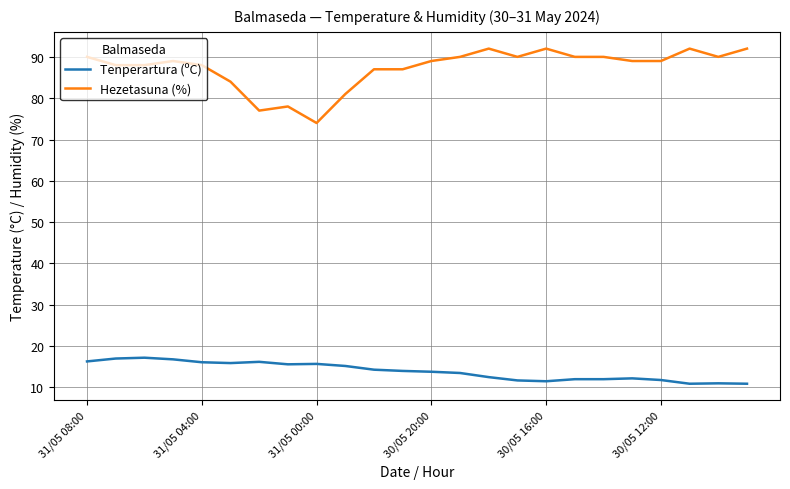

What is the difference between the maximum and minimum values in the Tenperartura (ºC) series?

6.3